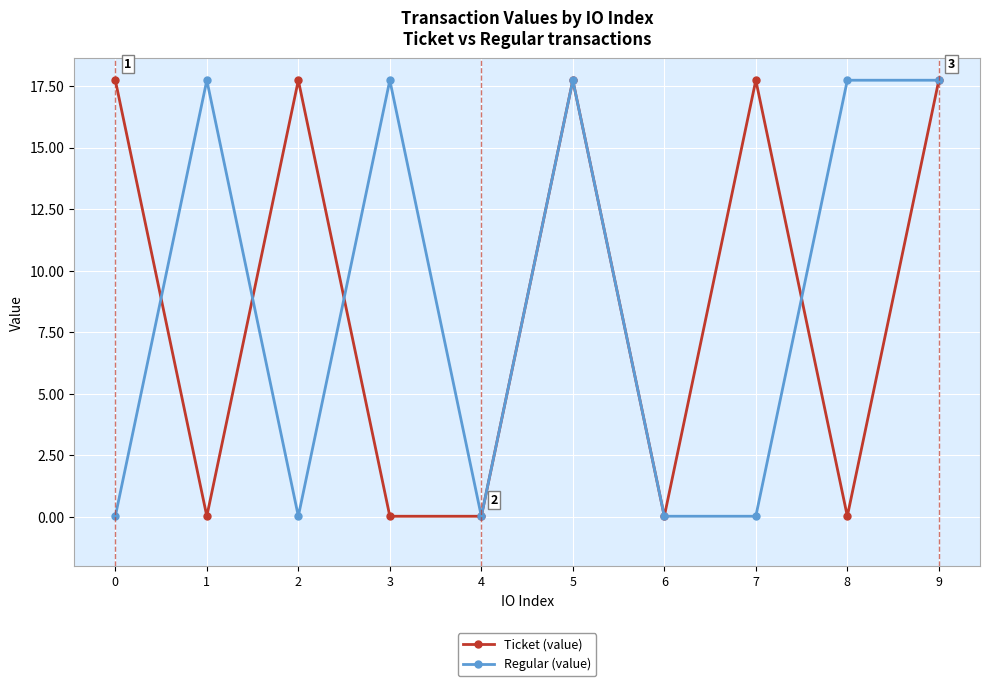

The value of Ticket (value) at 9 is 17.7. True or false?

True